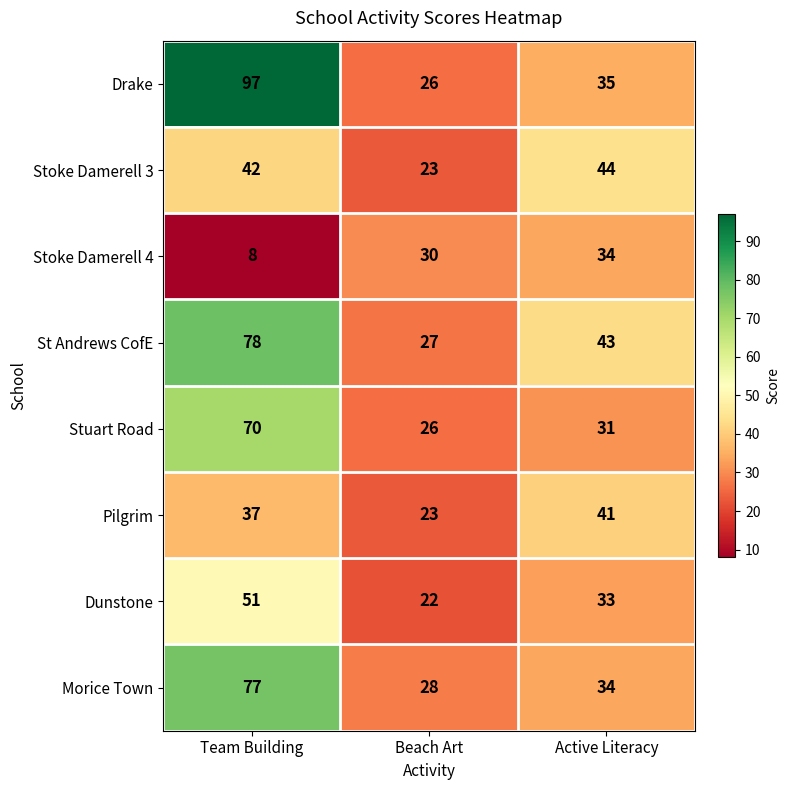

What is the greatest value displayed?

97